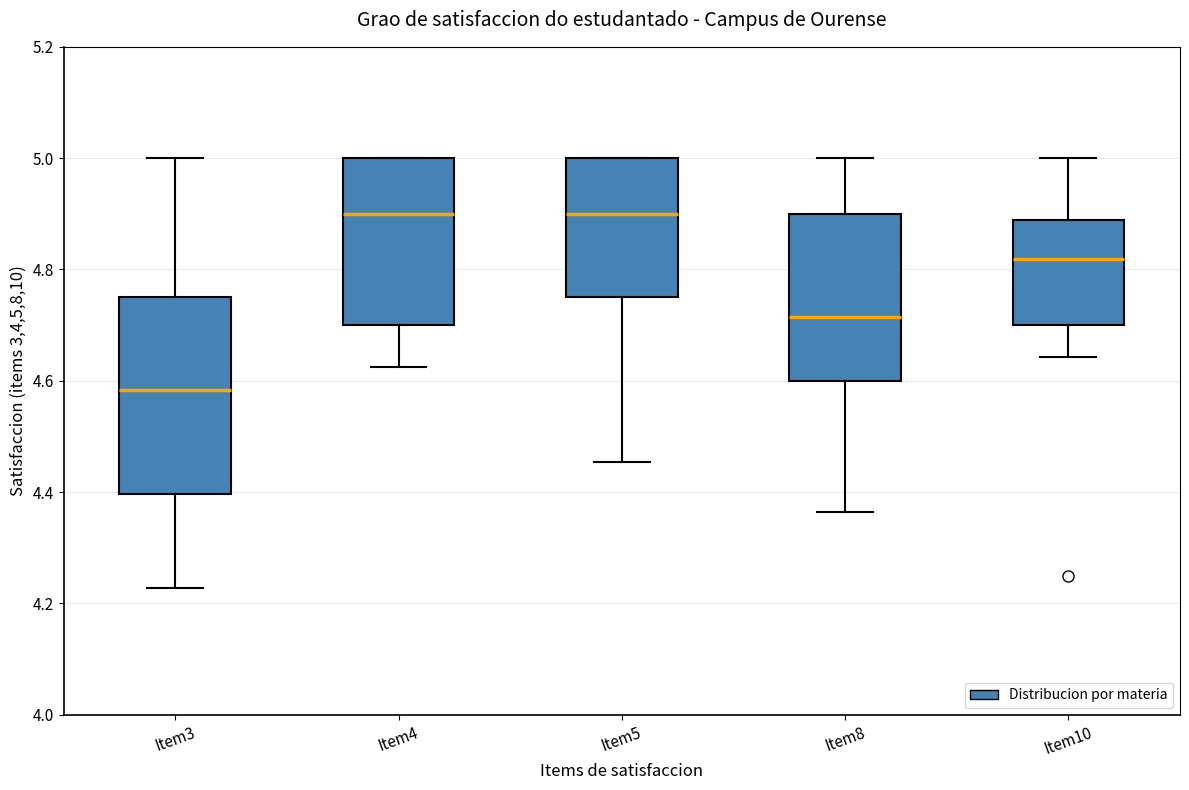

Reading left to right, read every box against the y-axis: the position of its median line, the range the box covers, and the ends of its whiskers. The values are not printed on the chart, so give them approximately, as read against the axis.

Item3: median 4.58, box 4.40 to 4.76, whiskers 4.22 to 5.00
Item4: median 4.90, box 4.70 to 5.00, whiskers 4.62 to 5.00
Item5: median 4.90, box 4.76 to 5.00, whiskers 4.46 to 5.00
Item8: median 4.72, box 4.60 to 4.90, whiskers 4.36 to 5.00
Item10: median 4.82, box 4.70 to 4.88, whiskers 4.64 to 5.00